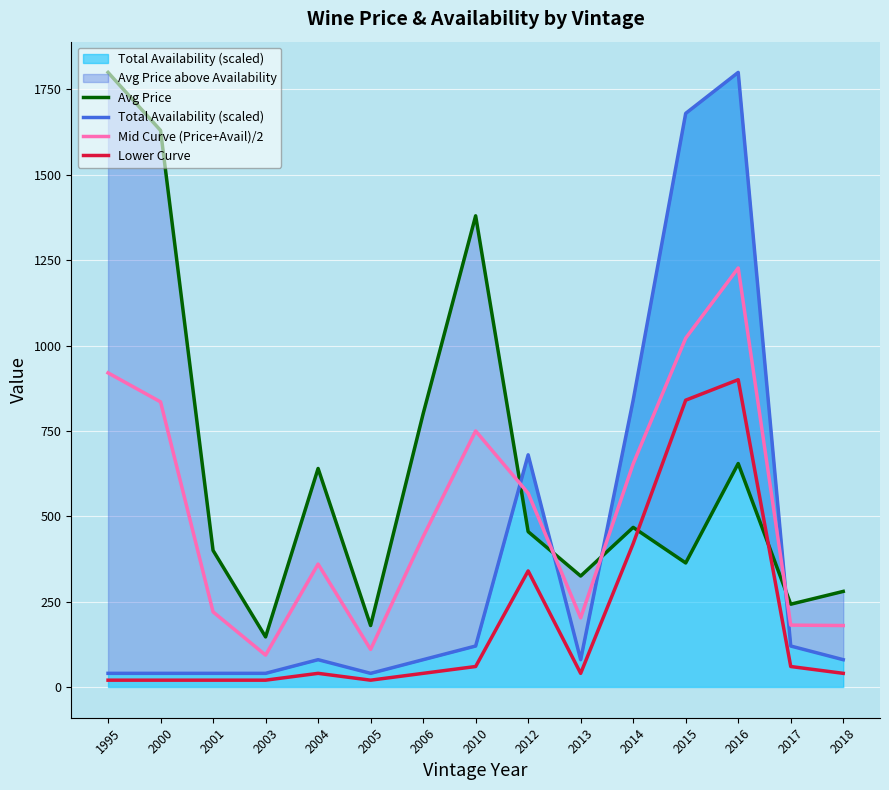

What is the sum of all Avg Price values?

9764.5